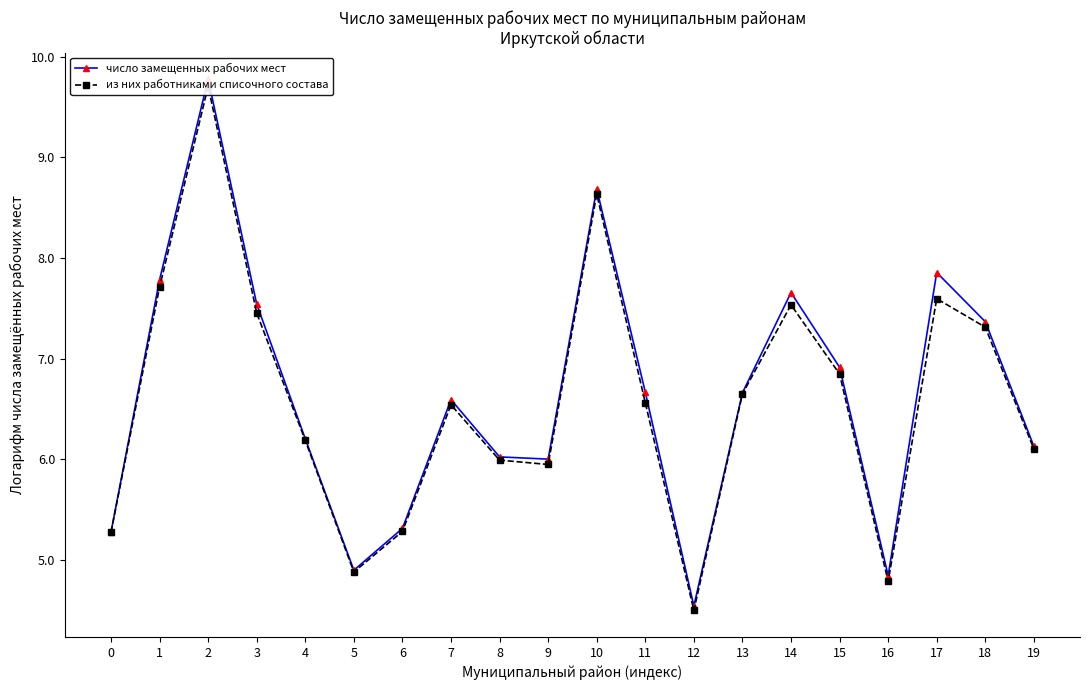

At how many categories does at least one series exceed 5?

17